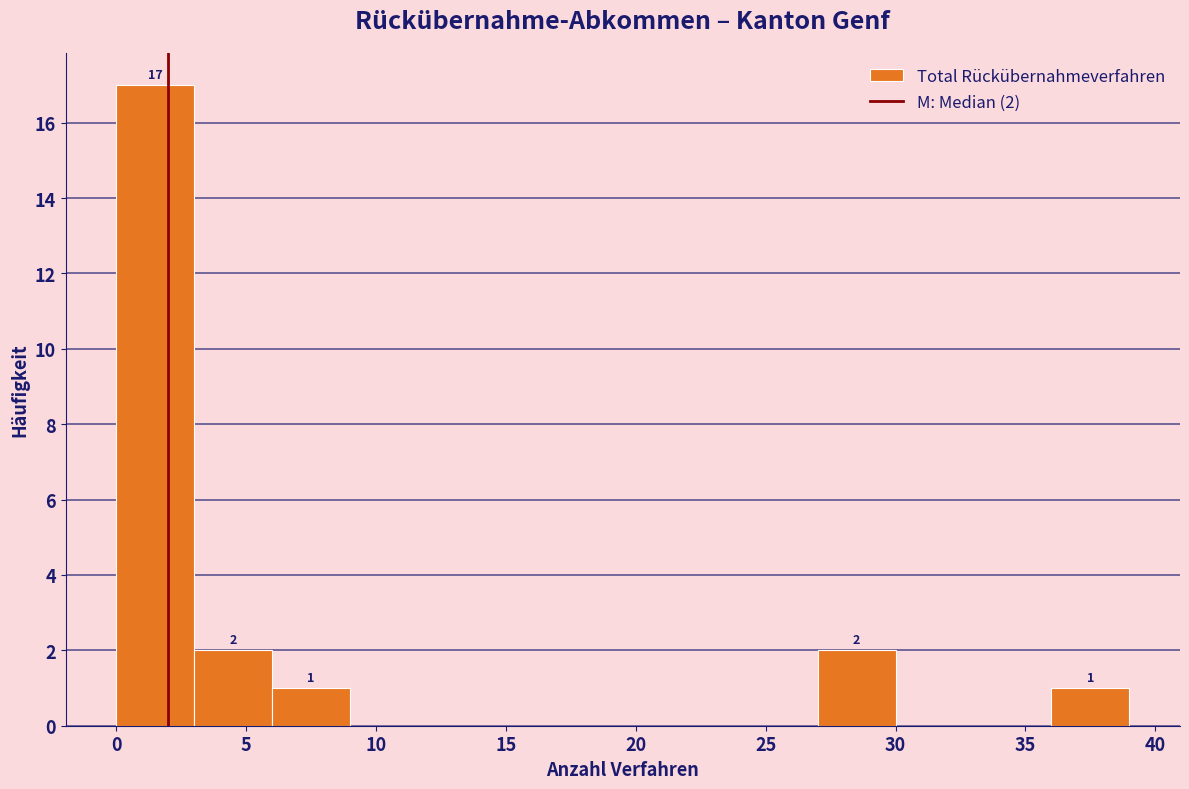

Over which range of the x-axis is the bar tallest?

0 to 3